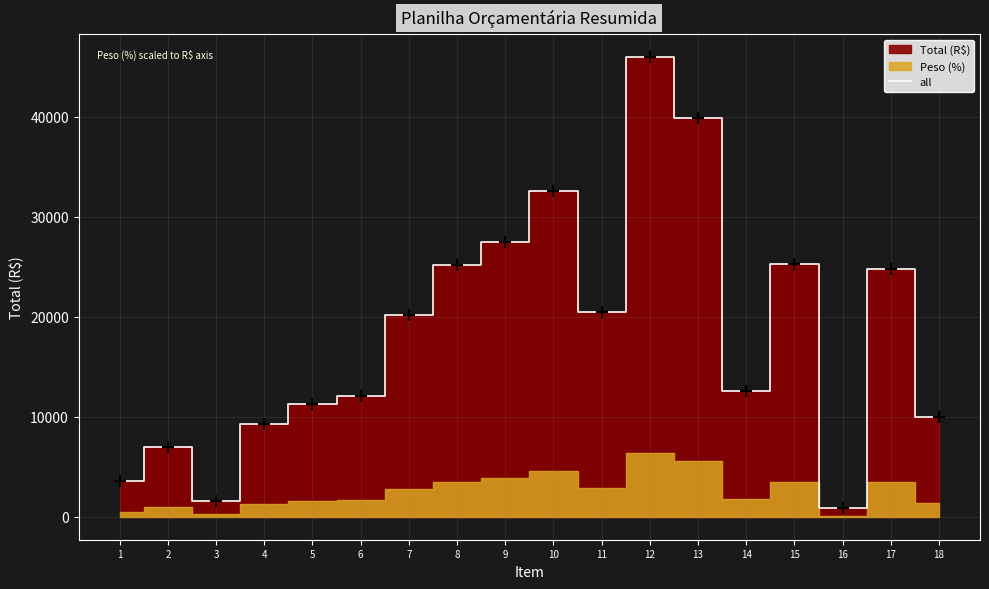

What is the minimum value shown in the chart?

848.7